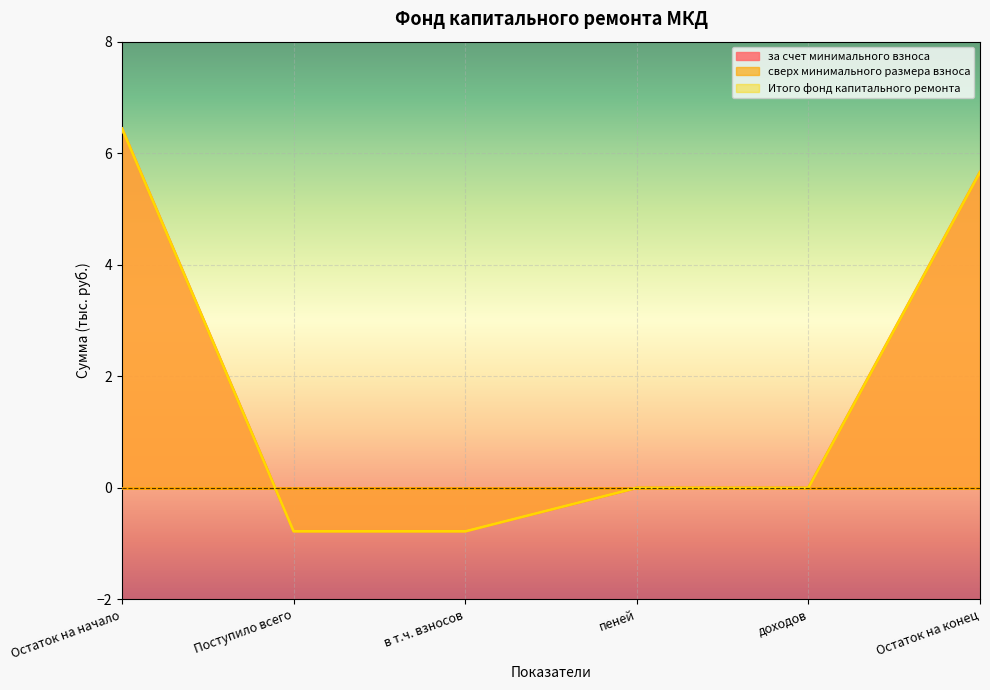

Is it true that Итого фонд капитального ремонта equals 2.8 at доходов?

False